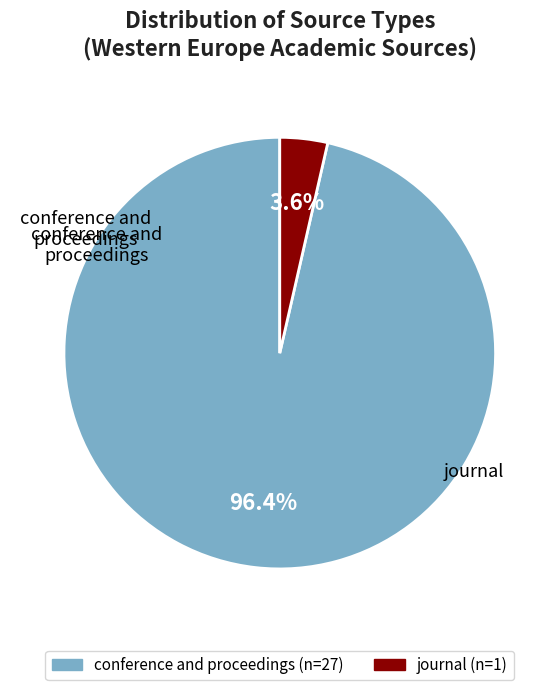

Which category has the biggest portion of the pie?

conference and proceedings